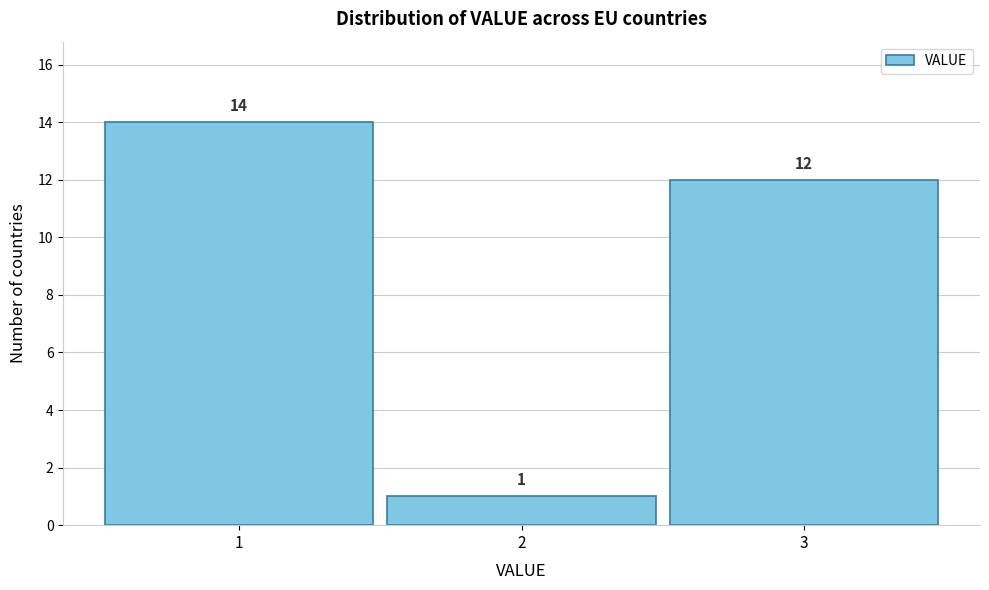

Reading right to left, list all the values displayed in this chart.

3=12	2=1	1=14